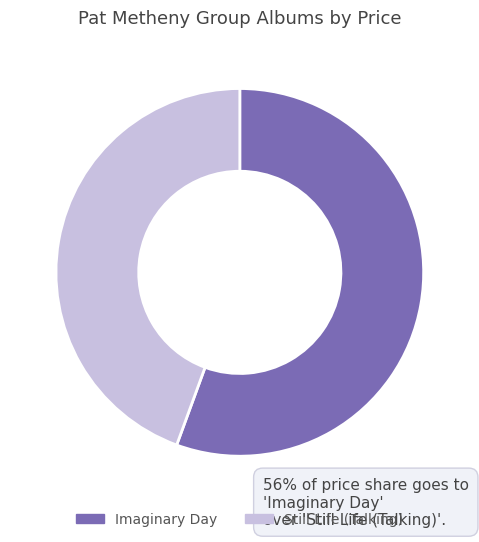

Which category has the biggest portion of the pie?

Imaginary Day